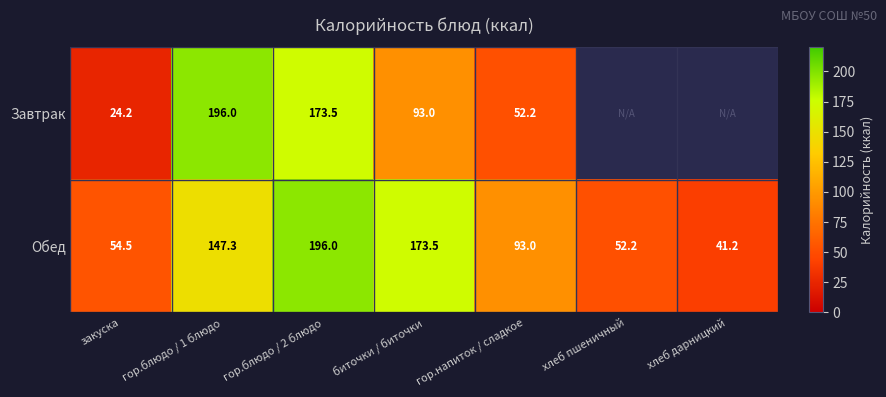

Between гор.блюдо / 2 блюдо and гор.напиток / сладкое, which series saw the biggest shift?

Завтрак